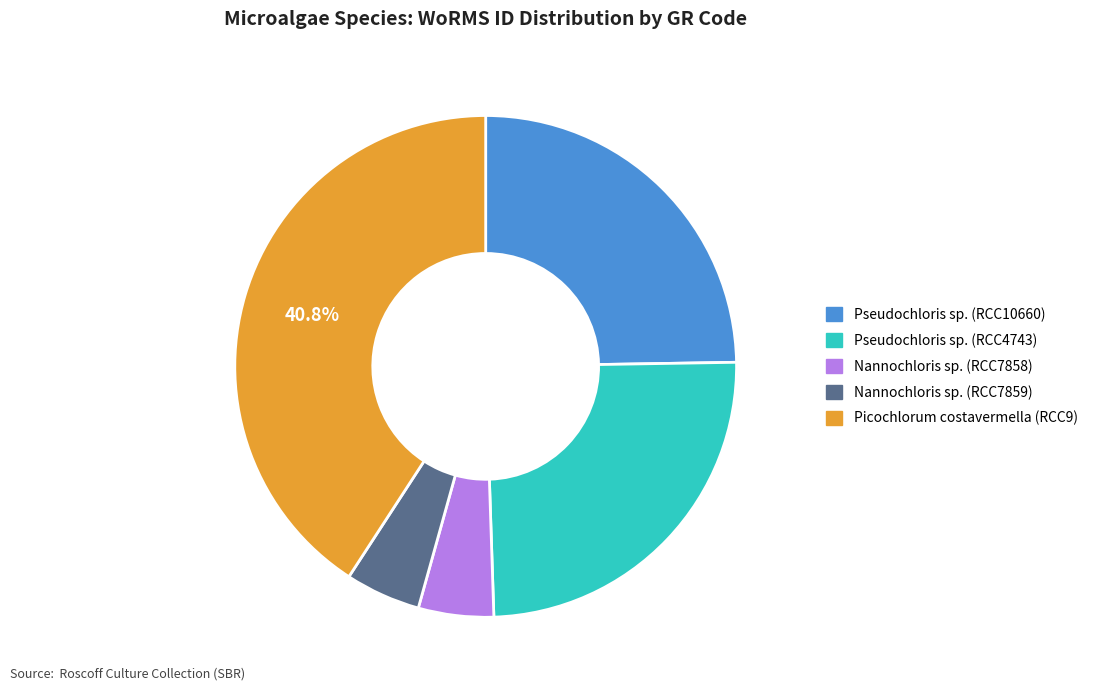

Does any single category account for the majority?

No